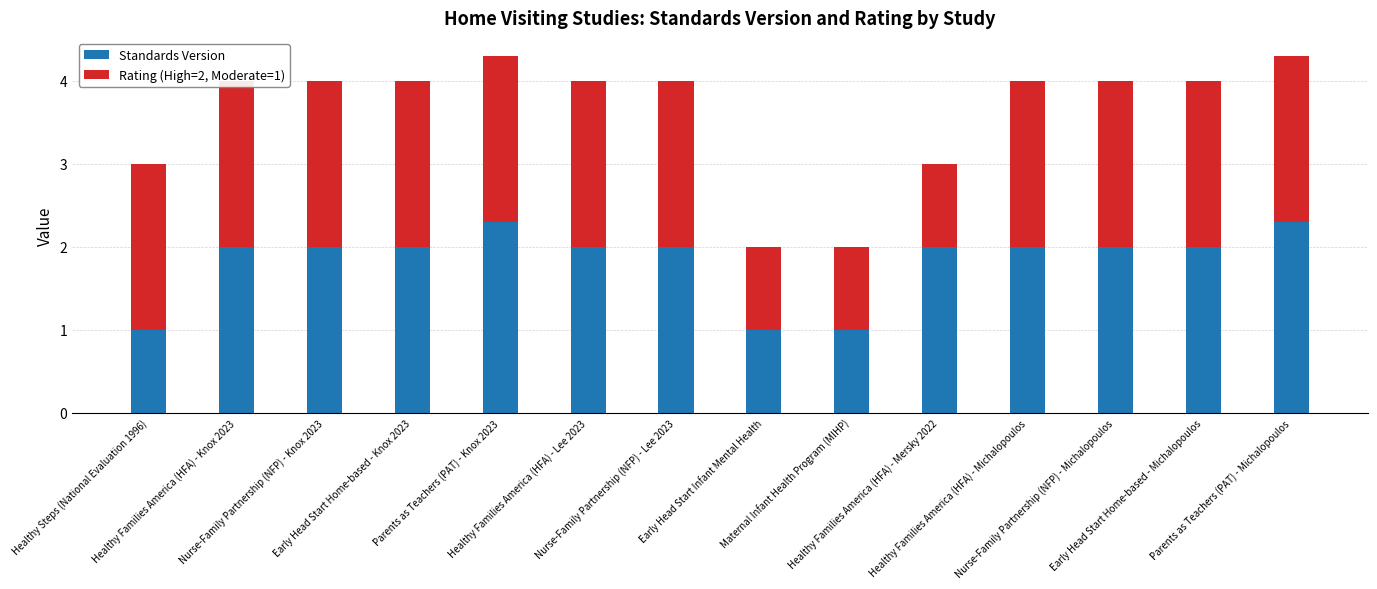

How many categories are shown in the chart?

14